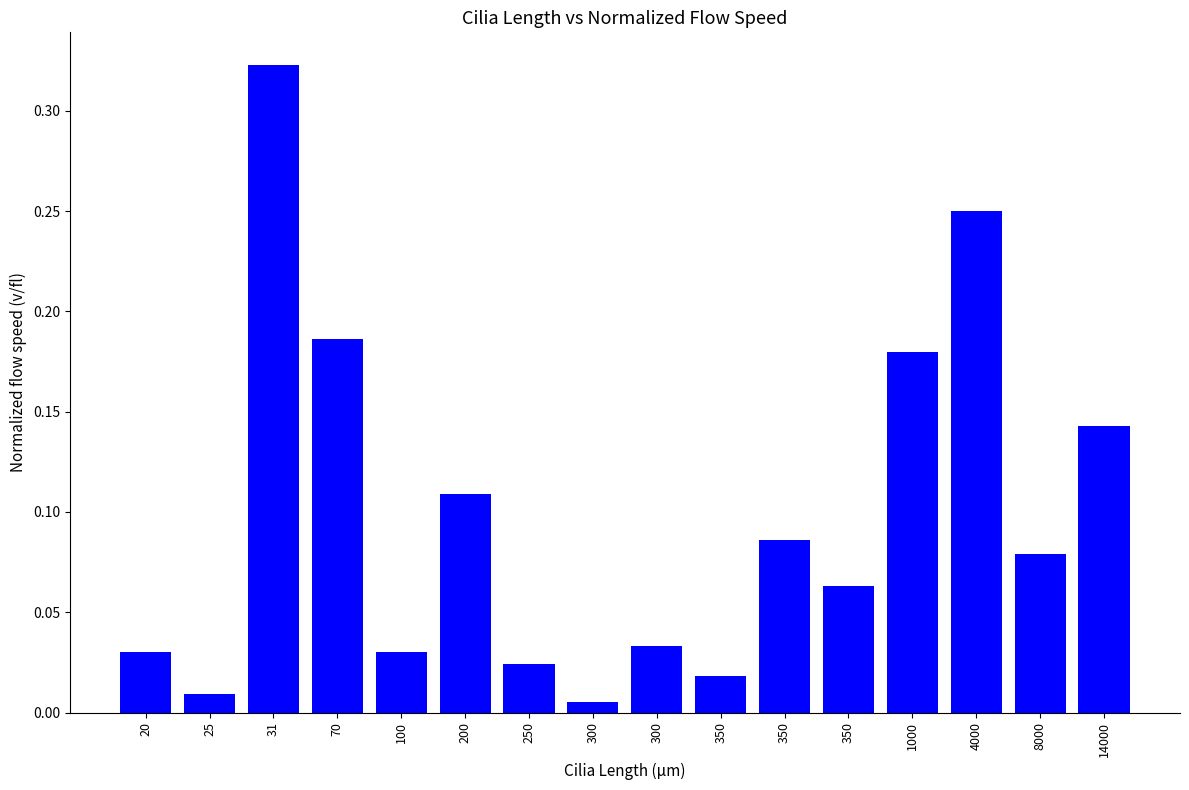

Which label corresponds to the largest value in the chart?

31